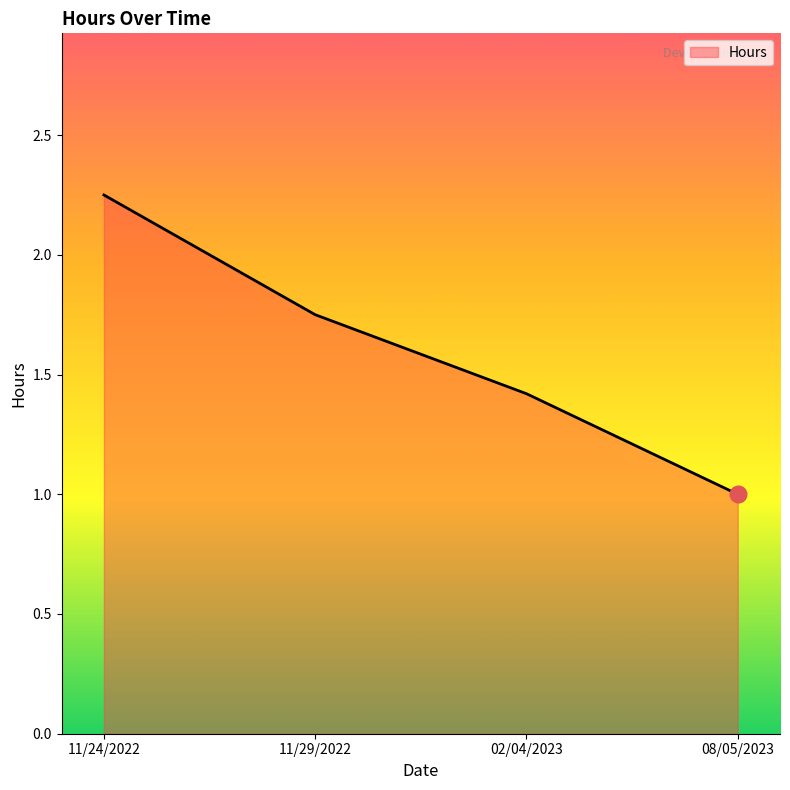

What is the smallest value displayed?

1.0